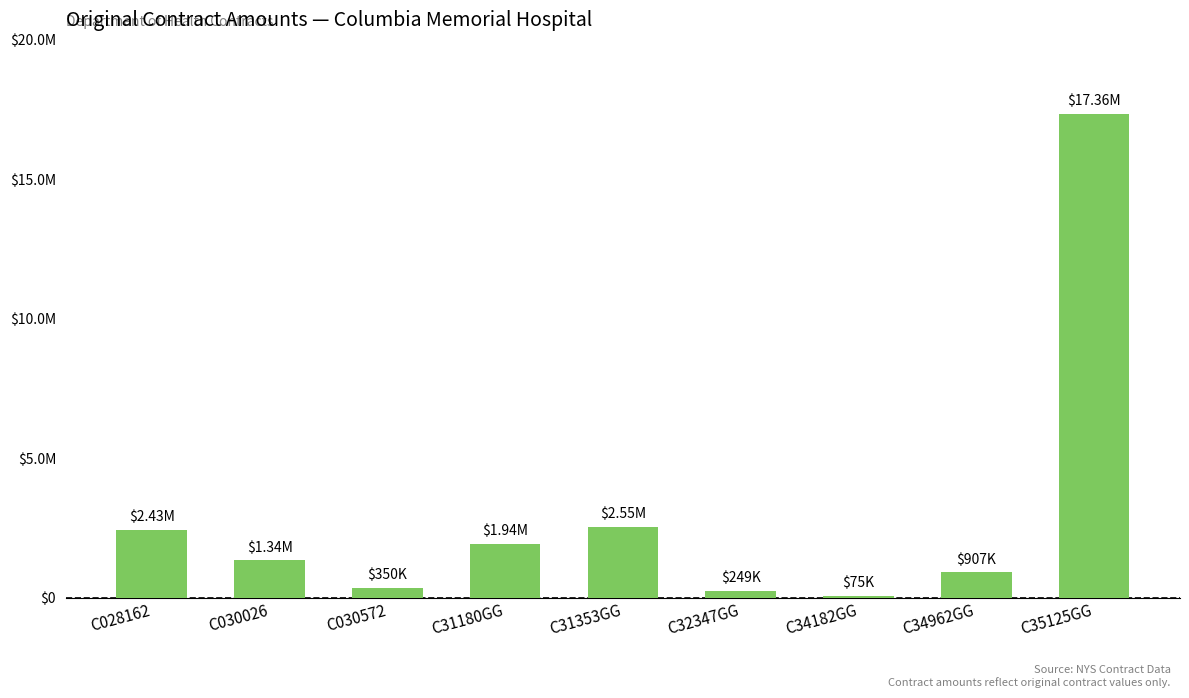

At which category does the chart reach its minimum across all series?

C34182GG